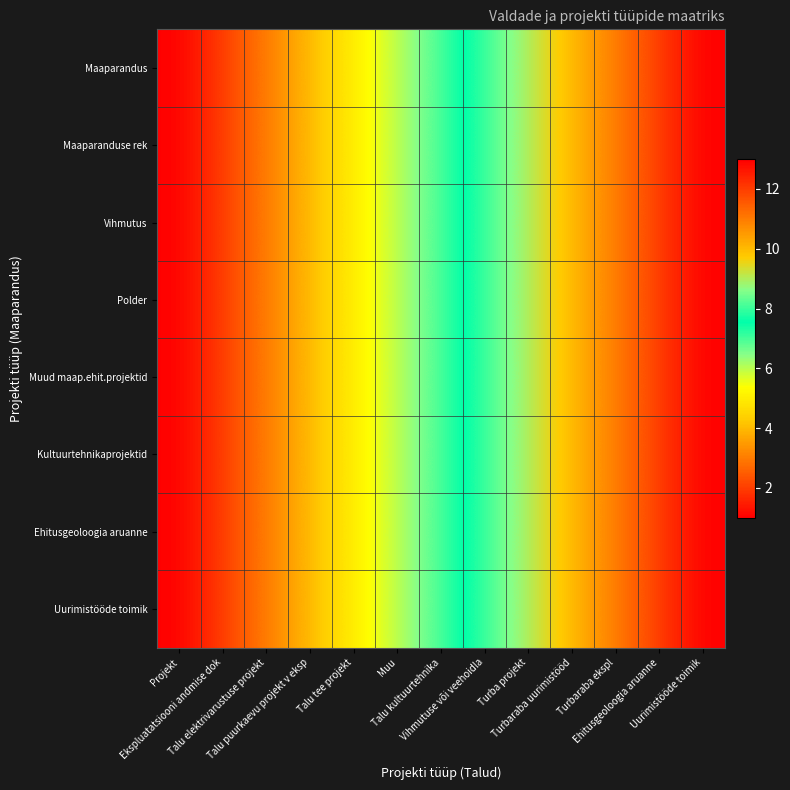

Reading right to left, what are all the values shown in this chart?

Maaparandus: Uurimistööde toimik=13	Ehitusgeoloogia aruanne=12	Turbaraba ekspl=11	Turbaraba uurimistööd=10	Turba projekt=9	Vihmutuse või veehoidla=8	Talu kultuurtehnika=7	Muu=6	Talu tee projekt=5	Talu puurkaevu projekt v eksp=4	Talu elektrivarustuse projekt=3	Ekspluatatsiooni andmise dok=2	Projekt=1
Maaparanduse rek: Uurimistööde toimik=13	Ehitusgeoloogia aruanne=12	Turbaraba ekspl=11	Turbaraba uurimistööd=10	Turba projekt=9	Vihmutuse või veehoidla=8	Talu kultuurtehnika=7	Muu=6	Talu tee projekt=5	Talu puurkaevu projekt v eksp=4	Talu elektrivarustuse projekt=3	Ekspluatatsiooni andmise dok=2	Projekt=1
Vihmutus: Uurimistööde toimik=13	Ehitusgeoloogia aruanne=12	Turbaraba ekspl=11	Turbaraba uurimistööd=10	Turba projekt=9	Vihmutuse või veehoidla=8	Talu kultuurtehnika=7	Muu=6	Talu tee projekt=5	Talu puurkaevu projekt v eksp=4	Talu elektrivarustuse projekt=3	Ekspluatatsiooni andmise dok=2	Projekt=1
Polder: Uurimistööde toimik=13	Ehitusgeoloogia aruanne=12	Turbaraba ekspl=11	Turbaraba uurimistööd=10	Turba projekt=9	Vihmutuse või veehoidla=8	Talu kultuurtehnika=7	Muu=6	Talu tee projekt=5	Talu puurkaevu projekt v eksp=4	Talu elektrivarustuse projekt=3	Ekspluatatsiooni andmise dok=2	Projekt=1
Muud maap.ehit.projektid: Uurimistööde toimik=13	Ehitusgeoloogia aruanne=12	Turbaraba ekspl=11	Turbaraba uurimistööd=10	Turba projekt=9	Vihmutuse või veehoidla=8	Talu kultuurtehnika=7	Muu=6	Talu tee projekt=5	Talu puurkaevu projekt v eksp=4	Talu elektrivarustuse projekt=3	Ekspluatatsiooni andmise dok=2	Projekt=1
Kultuurtehnikaprojektid: Uurimistööde toimik=13	Ehitusgeoloogia aruanne=12	Turbaraba ekspl=11	Turbaraba uurimistööd=10	Turba projekt=9	Vihmutuse või veehoidla=8	Talu kultuurtehnika=7	Muu=6	Talu tee projekt=5	Talu puurkaevu projekt v eksp=4	Talu elektrivarustuse projekt=3	Ekspluatatsiooni andmise dok=2	Projekt=1
Ehitusgeoloogia aruanne: Uurimistööde toimik=13	Ehitusgeoloogia aruanne=12	Turbaraba ekspl=11	Turbaraba uurimistööd=10	Turba projekt=9	Vihmutuse või veehoidla=8	Talu kultuurtehnika=7	Muu=6	Talu tee projekt=5	Talu puurkaevu projekt v eksp=4	Talu elektrivarustuse projekt=3	Ekspluatatsiooni andmise dok=2	Projekt=1
Uurimistööde toimik: Uurimistööde toimik=13	Ehitusgeoloogia aruanne=12	Turbaraba ekspl=11	Turbaraba uurimistööd=10	Turba projekt=9	Vihmutuse või veehoidla=8	Talu kultuurtehnika=7	Muu=6	Talu tee projekt=5	Talu puurkaevu projekt v eksp=4	Talu elektrivarustuse projekt=3	Ekspluatatsiooni andmise dok=2	Projekt=1